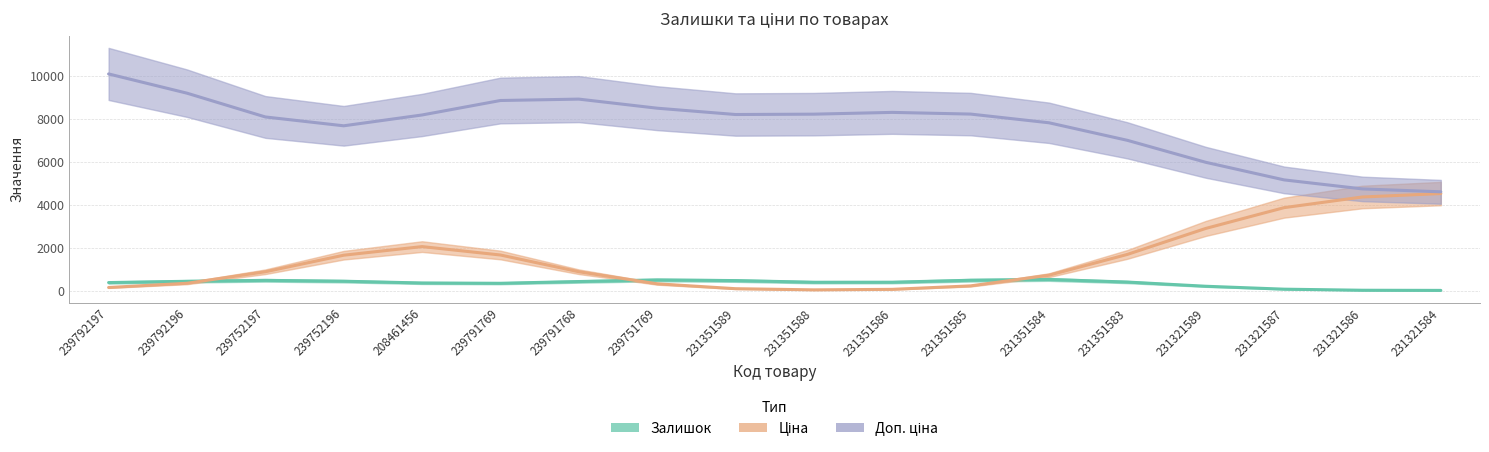

How many intersections are there between Доп. ціна and Ціна?

1